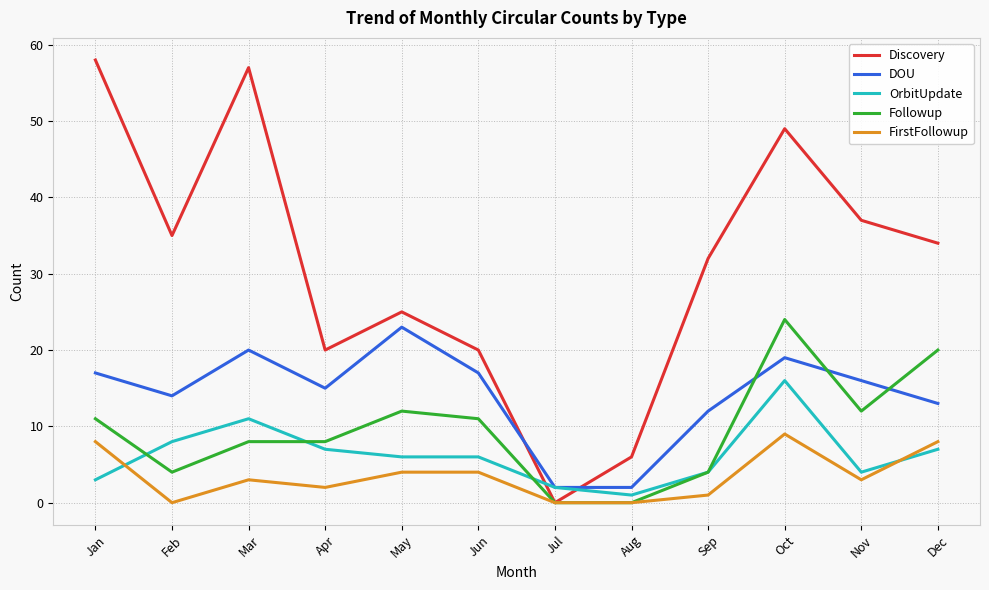

Does the chart have visible grid lines?

Yes